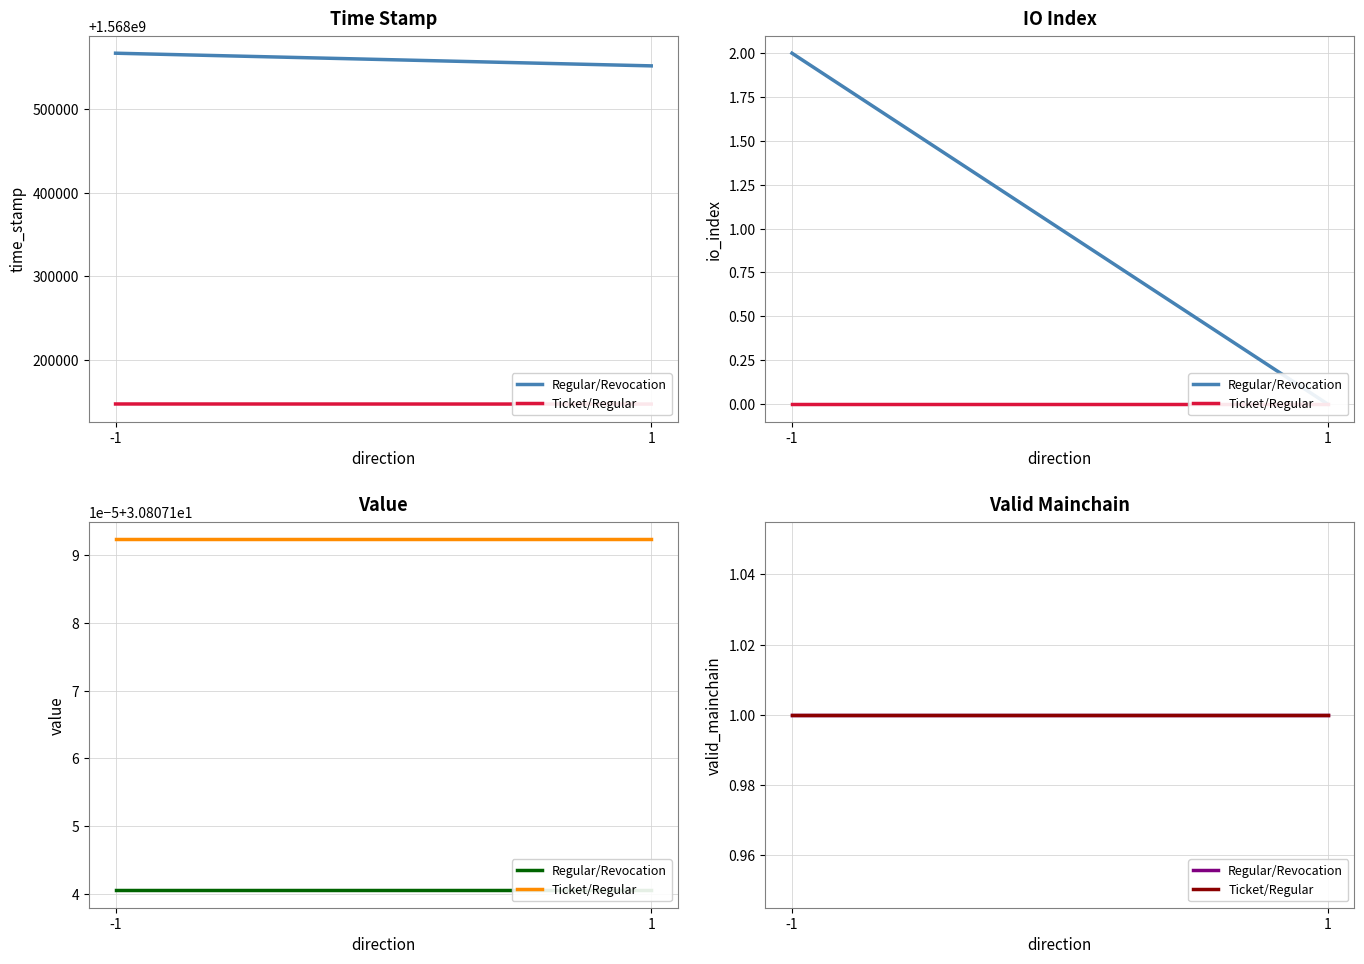

Between -1 and 1, which is larger?

-1